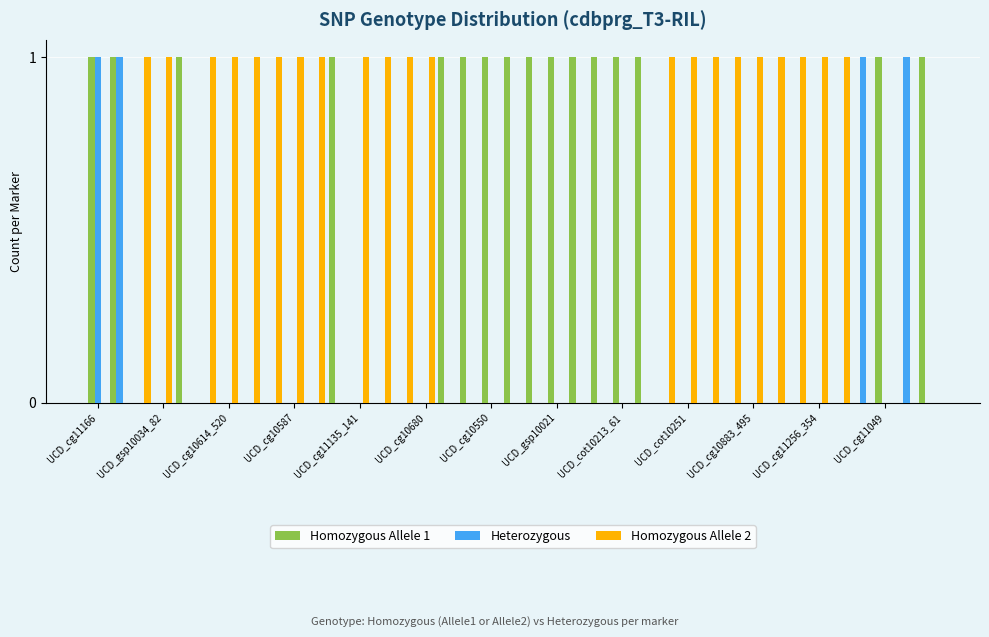

What is the sum of all Heterozygous values?

4